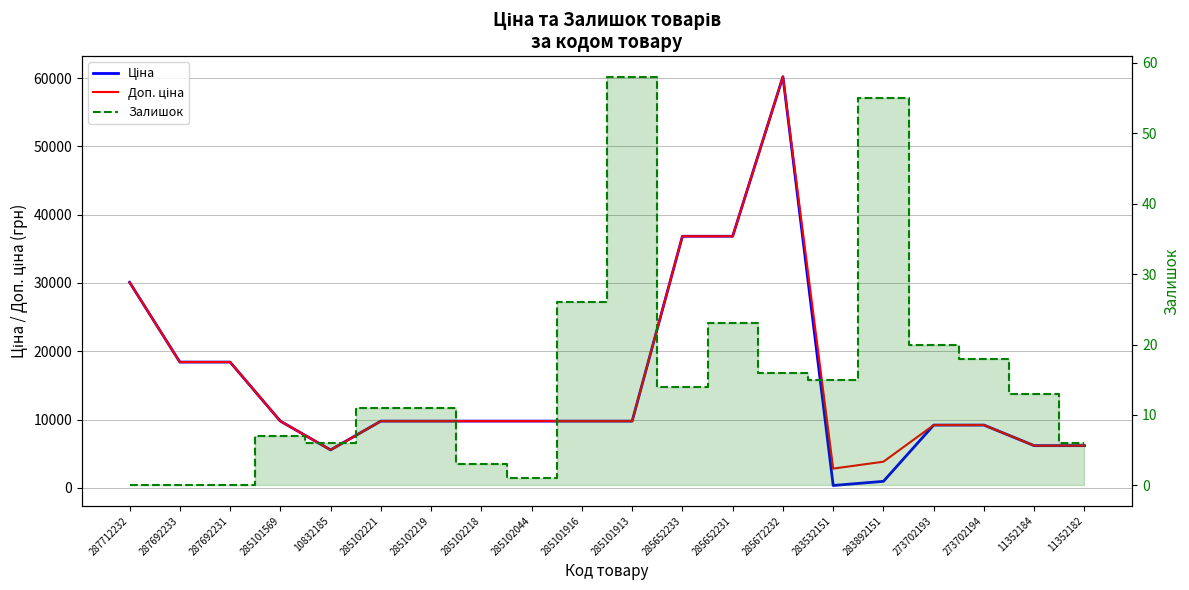

The value of Ціна at 285102221 is 5815.0. True or false?

False